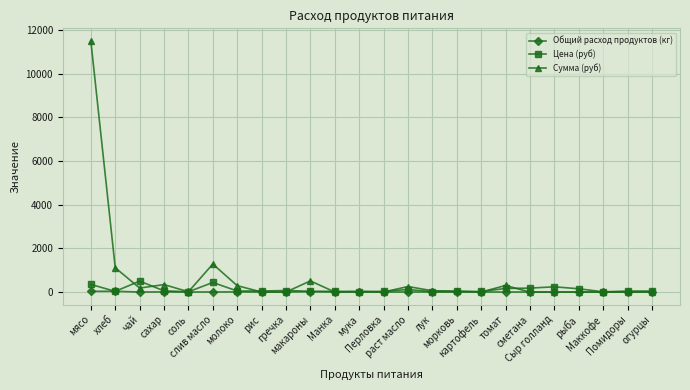

What are all the series names shown in the legend?

Общий расход продуктов (кг), Цена (руб), Сумма (руб)